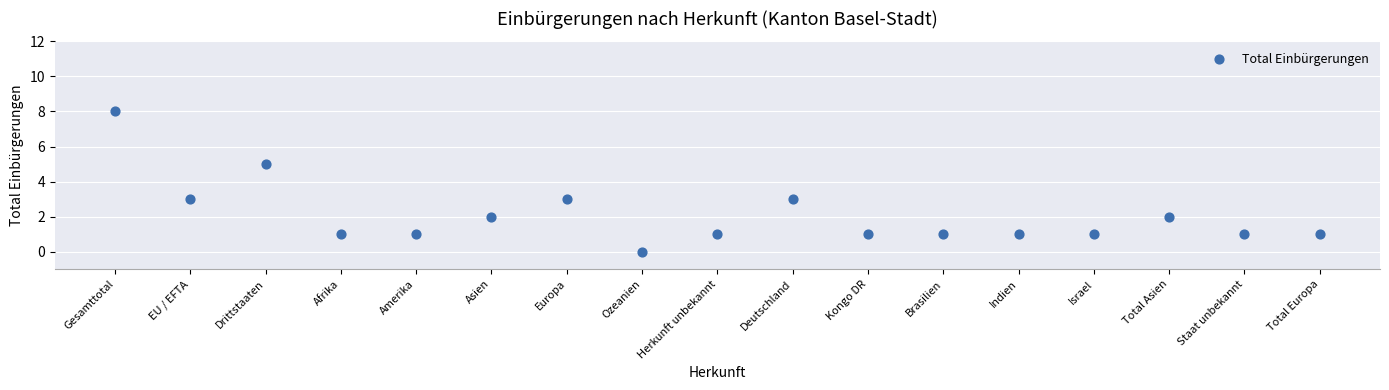

What is the range of Y values (max minus min)?

8